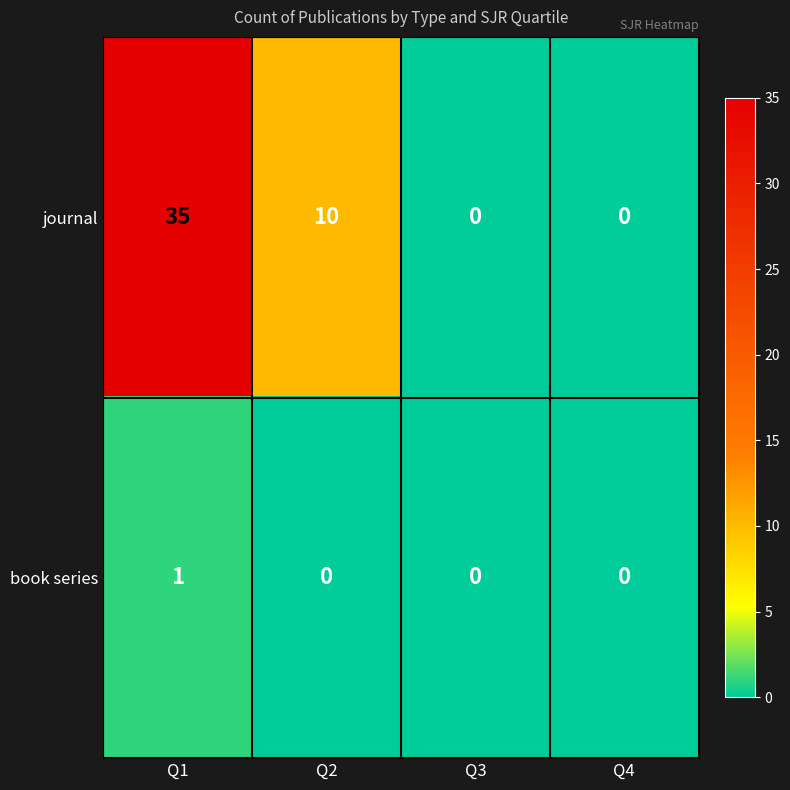

Rank the series by their average value, from lowest to highest.

book series, journal